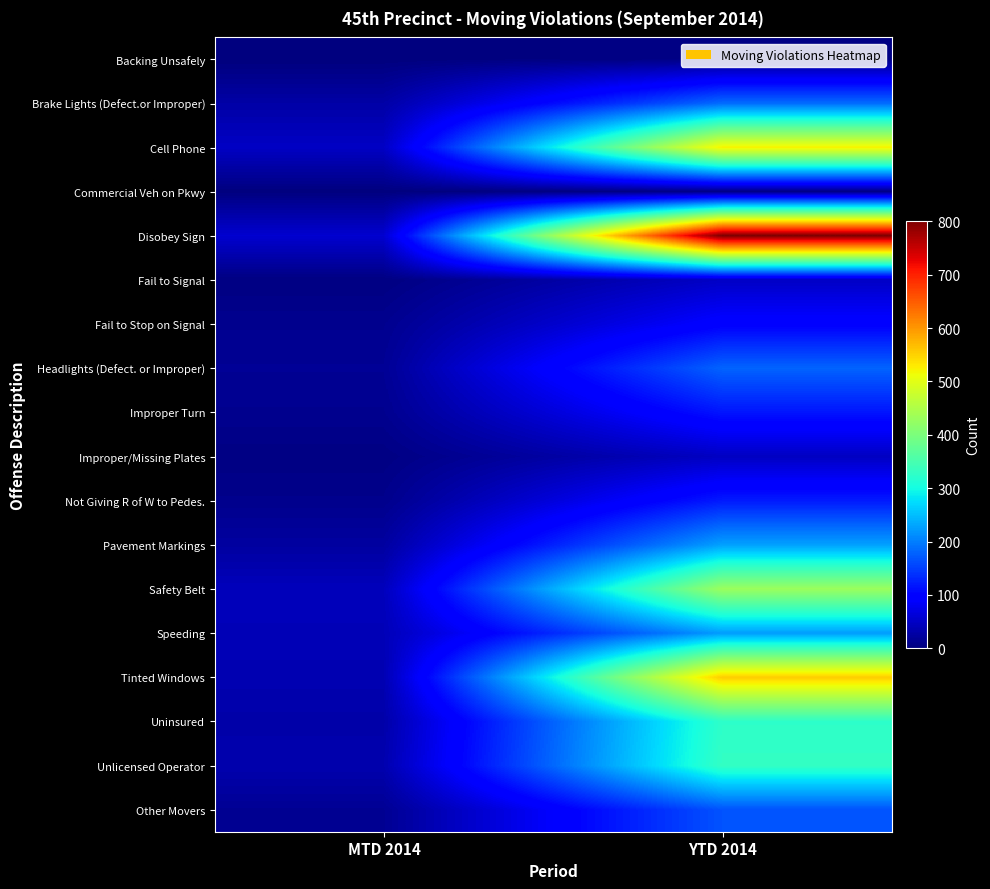

At which category does the chart reach its peak across all series?

YTD 2014